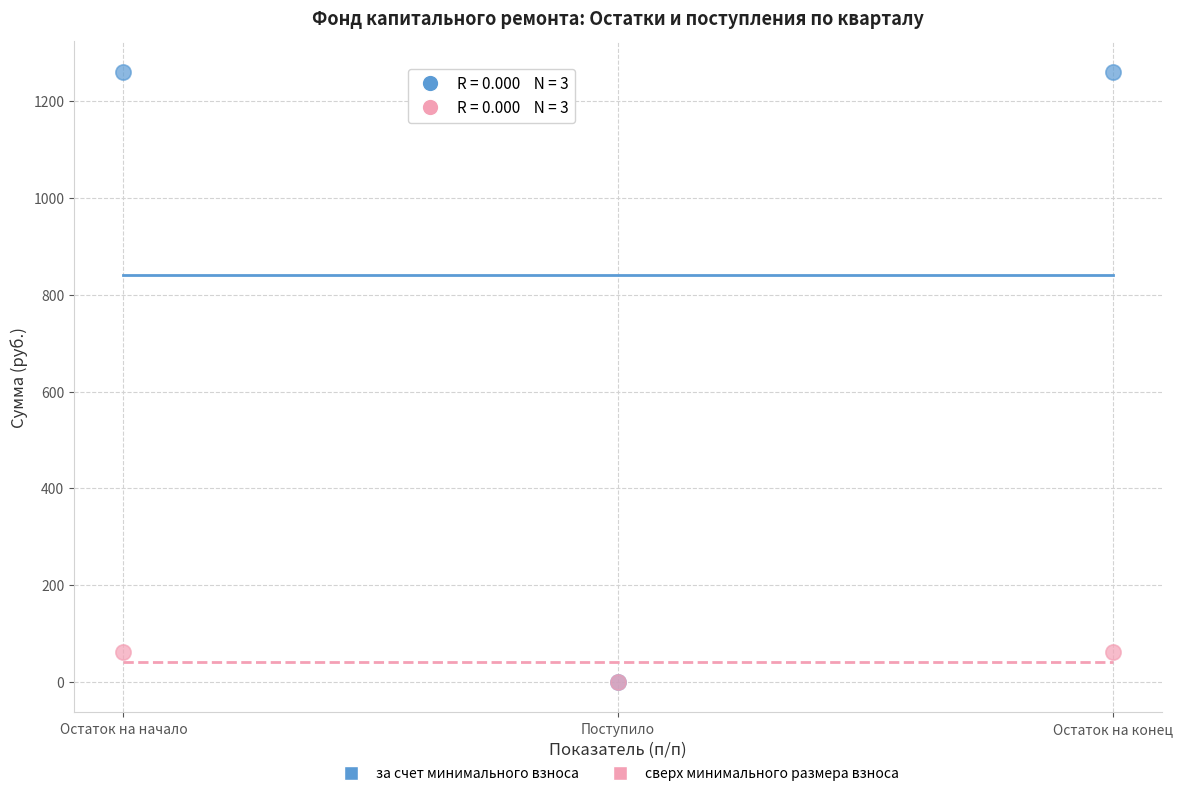

Which series contains the highest Y value?

за счет минимального взноса